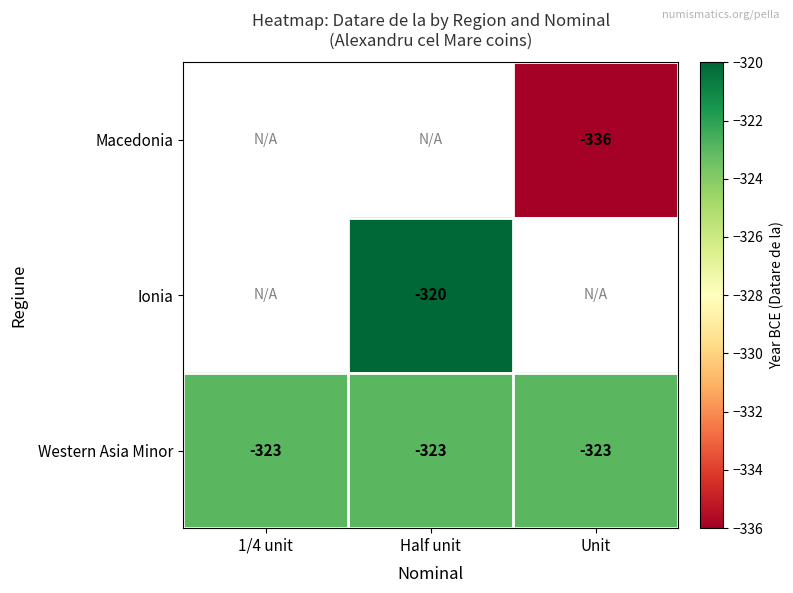

At which label is Western Asia Minor closest to -323?

1/4 unit